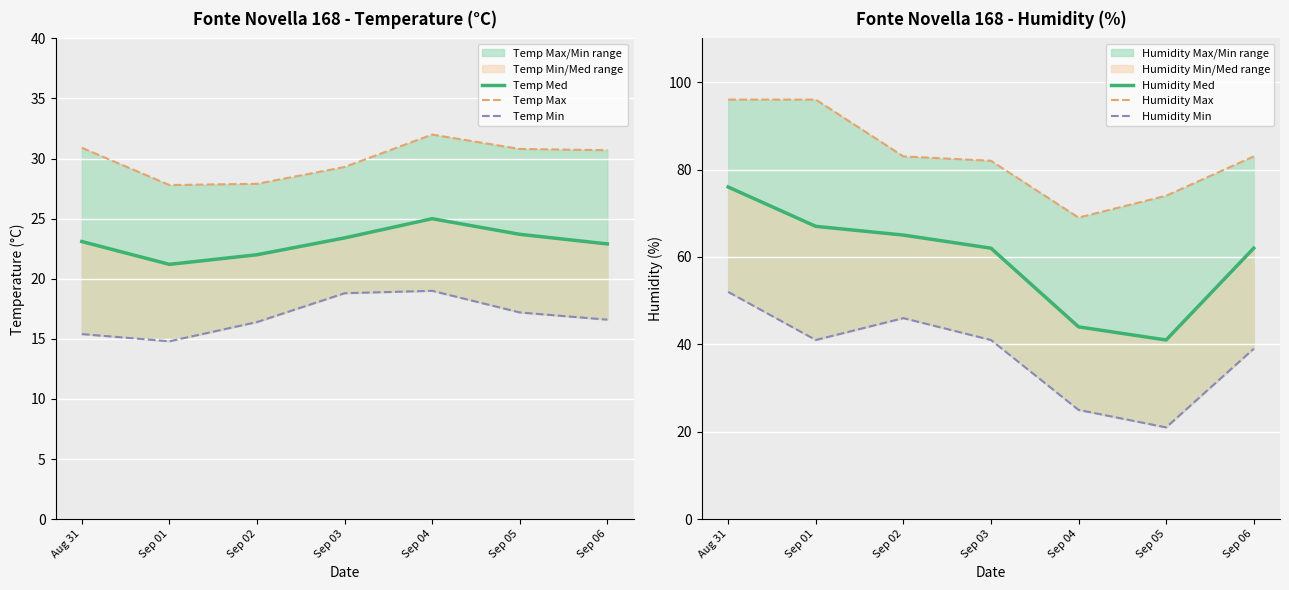

Where is Humidity Min nearest to the value 36?

Sep 06